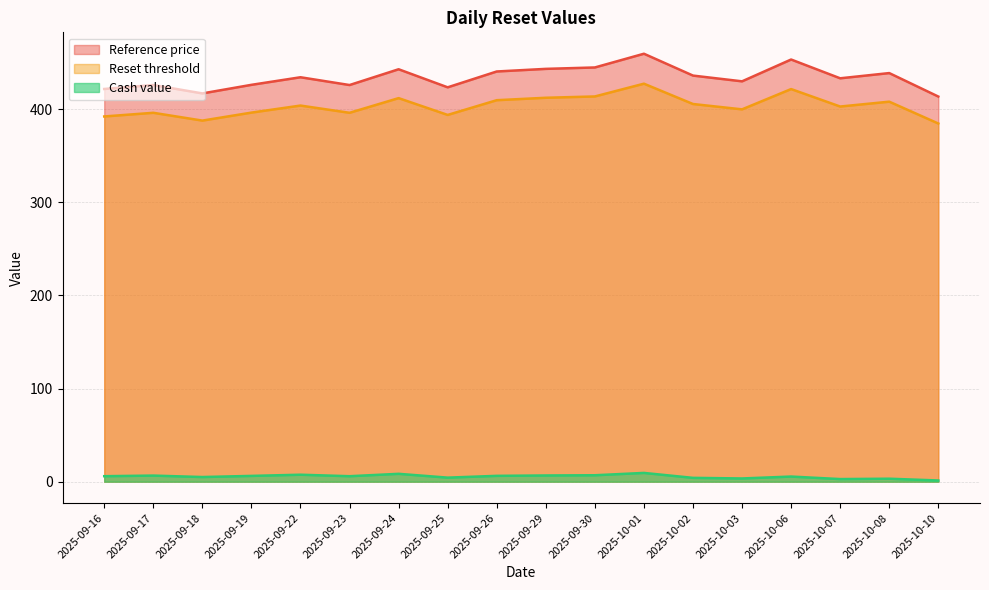

How many data points in Cash value are above 5?

11